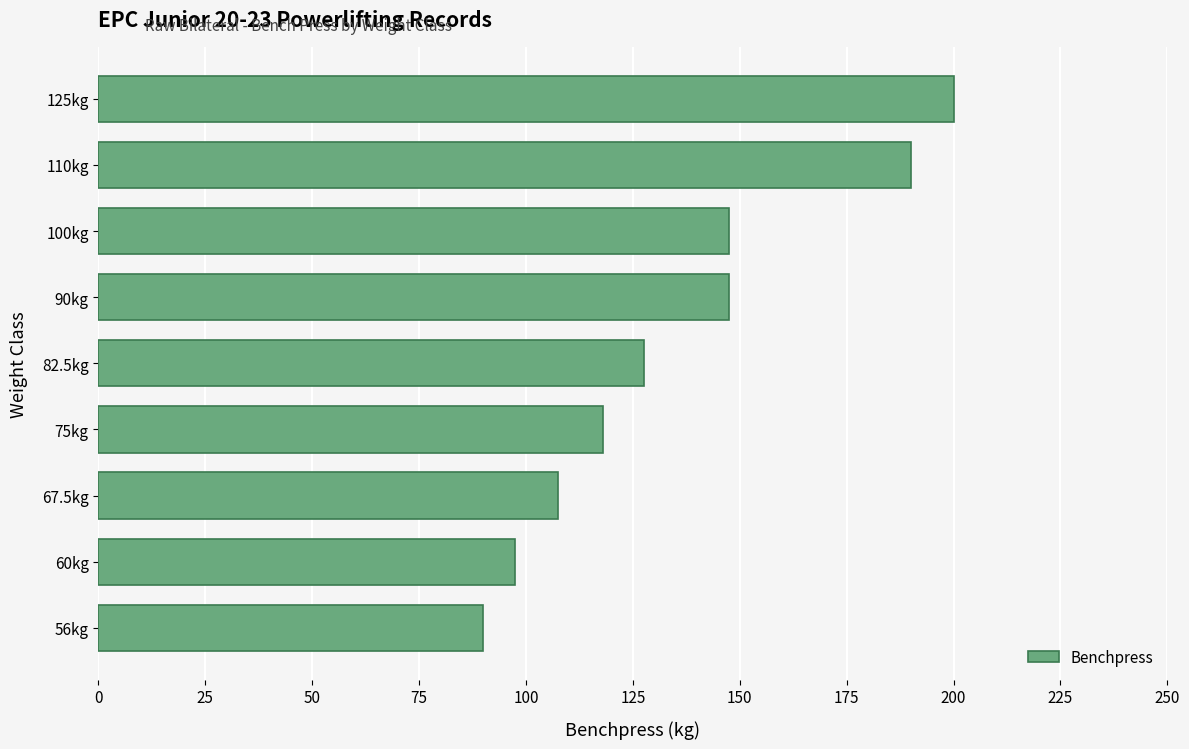

What is the change in value from 67.5kg to 75kg?

+10.5